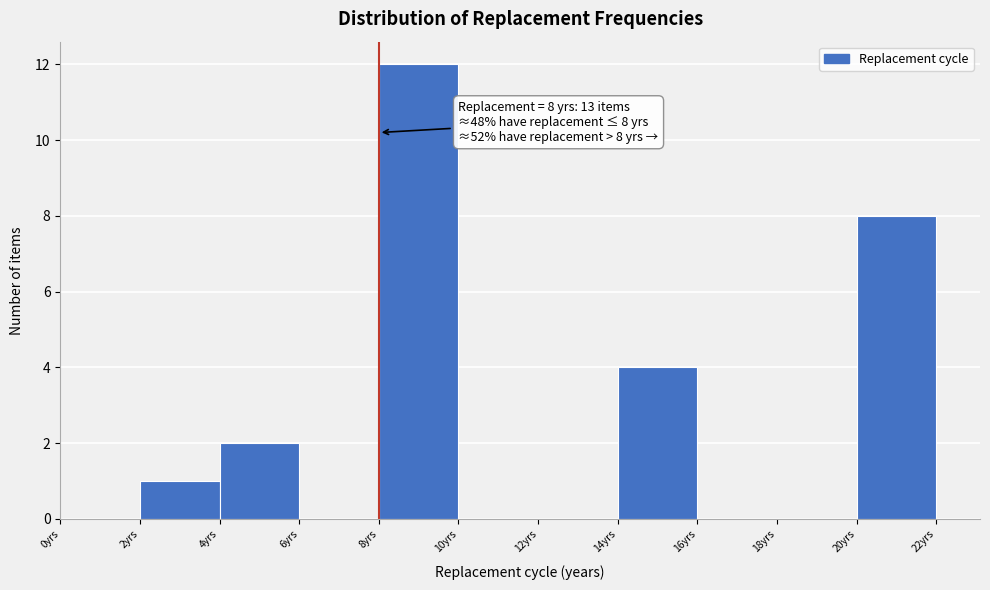

Over which range of the x-axis is the bar tallest?

8 to 10